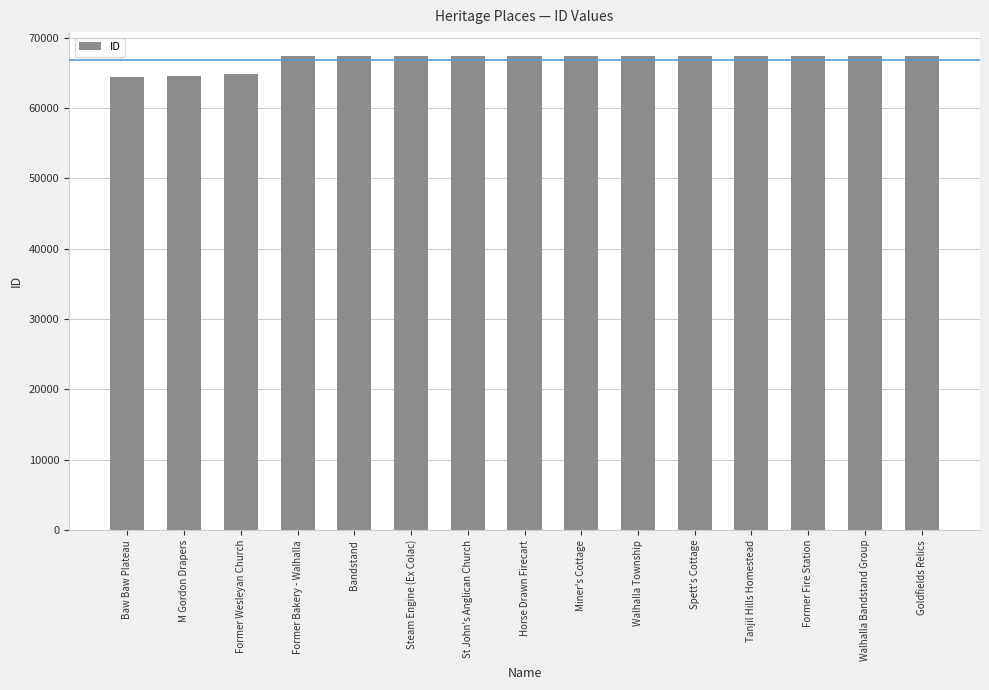

What is the average value?

66847